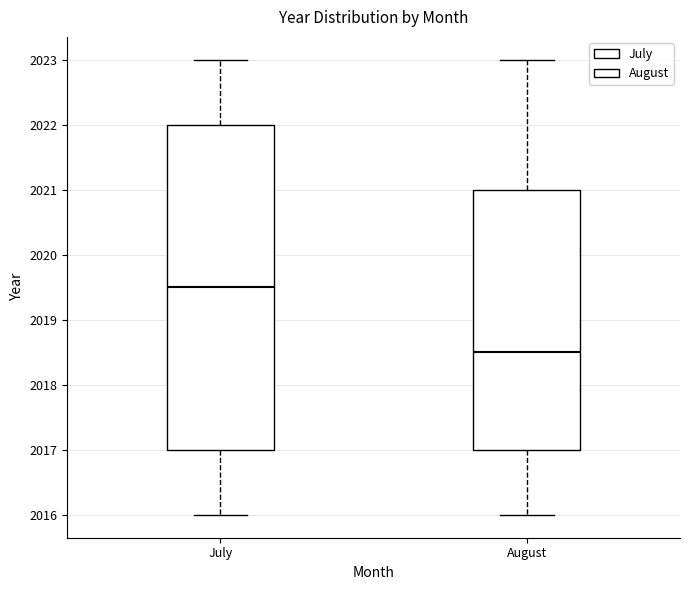

Where does the median line of the box for July sit on the y-axis? The values are not printed on the chart, so give them approximately, as read against the axis.

2019.5